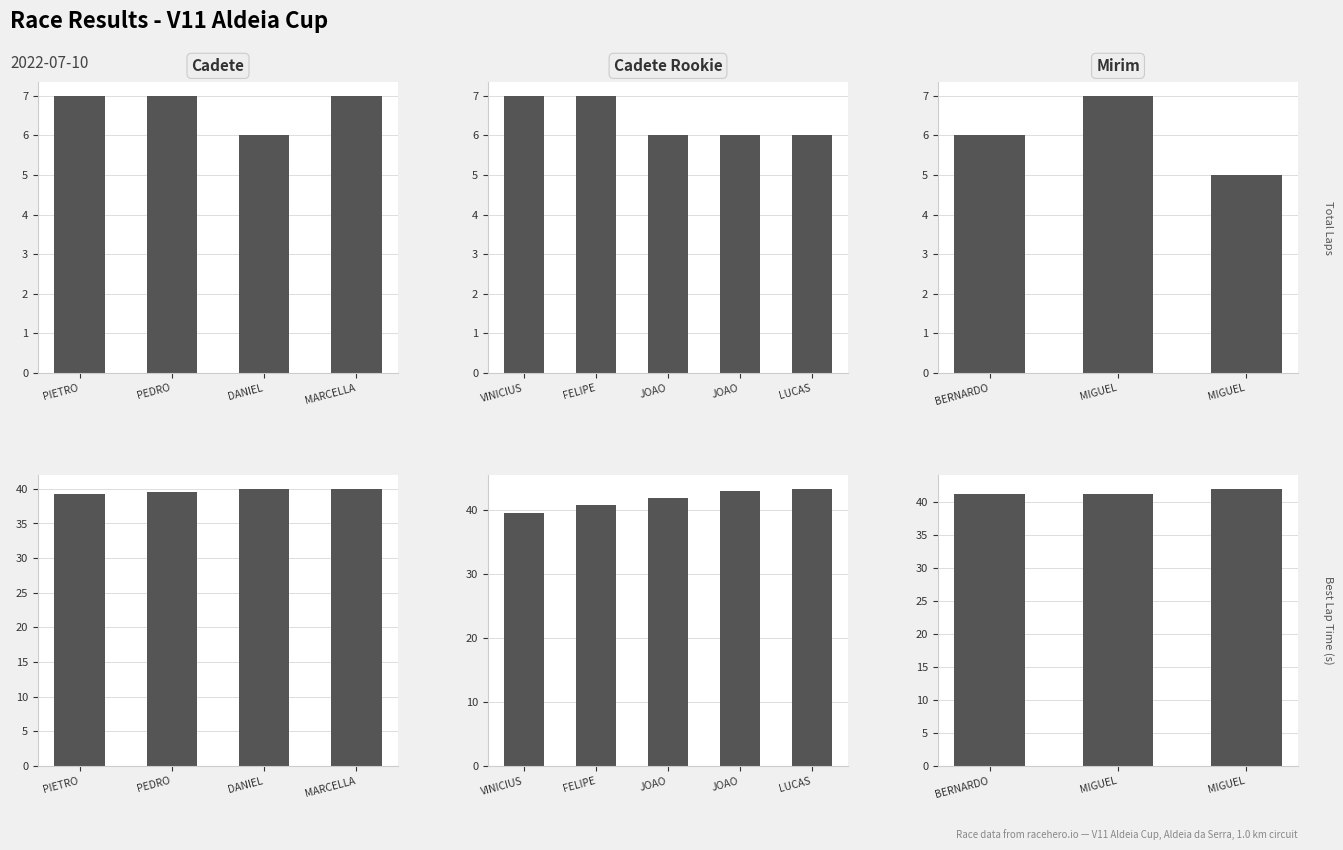

What are all the series names shown in the legend?

Total Laps, Best Lap time